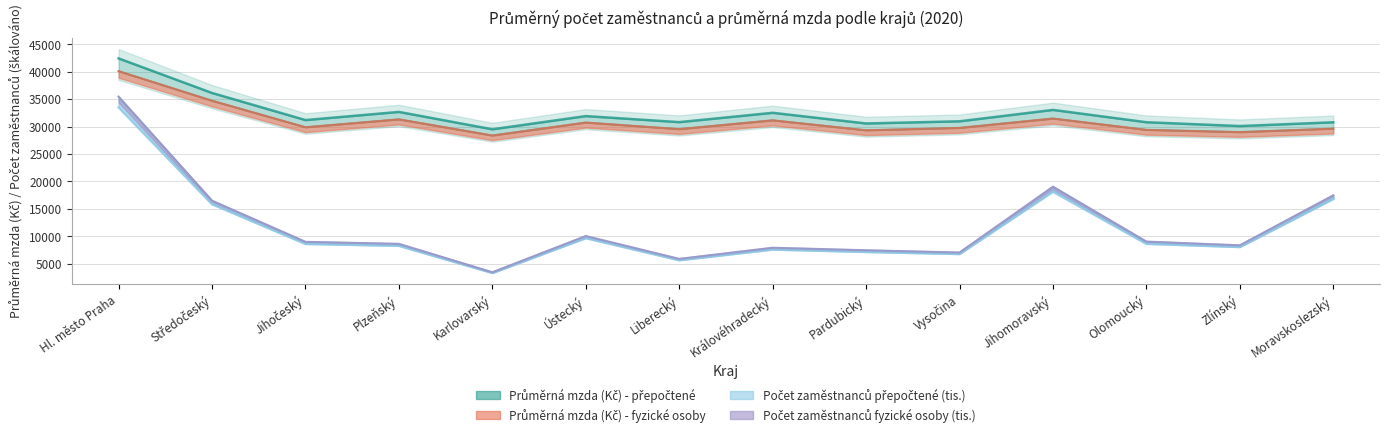

Reading left to right, what are all the values shown in this chart?

Průměrná mzda (Kč) - přepočtené: 42435	36134	31194	32681	29514	31922	30819	32521	30575	30971	33049	30802	30105	30793
Průměrná mzda (Kč) - fyzické osoby: 40115	34725	29891	31332	28382	30749	29551	31153	29338	29774	31481	29414	29007	29638
Počet zaměstnanců přepočtené (tis.): 33524	15860	8624	8276	3320	9688	5648	7592	7160	6780	18144	8640	8060	16828
Počet zaměstnanců fyzické osoby (tis.): 35464	16504	9000	8632	3452	10056	5892	7924	7464	7052	19048	9044	8364	17480